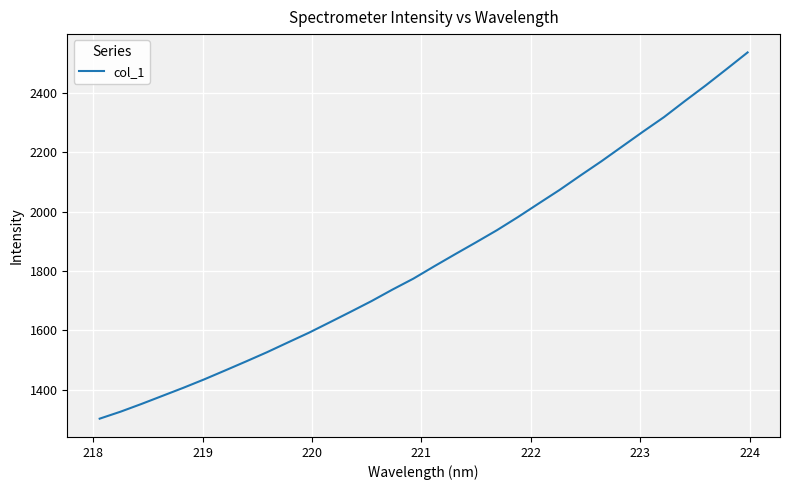

What is the greatest value displayed?

2537.1